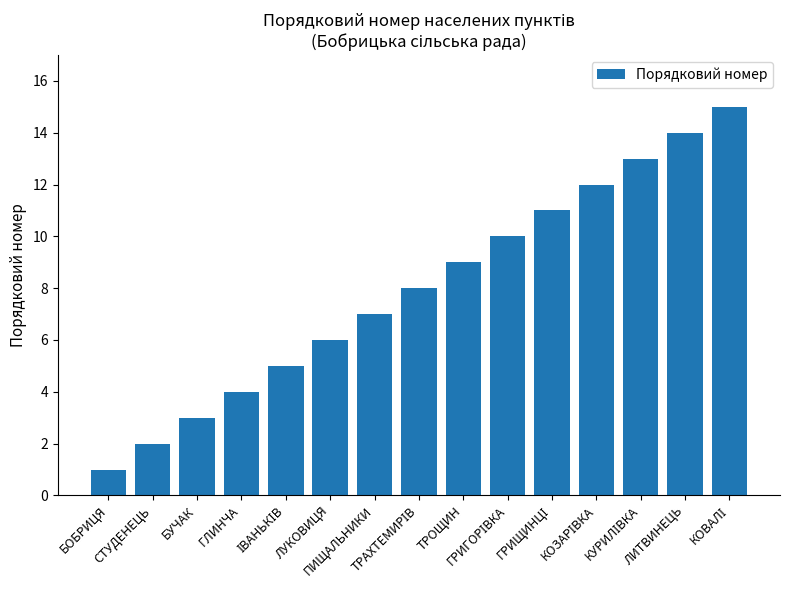

Reading right to left, what are all the values shown in this chart?

15	14	13	12	11	10	9	8	7	6	5	4	3	2	1